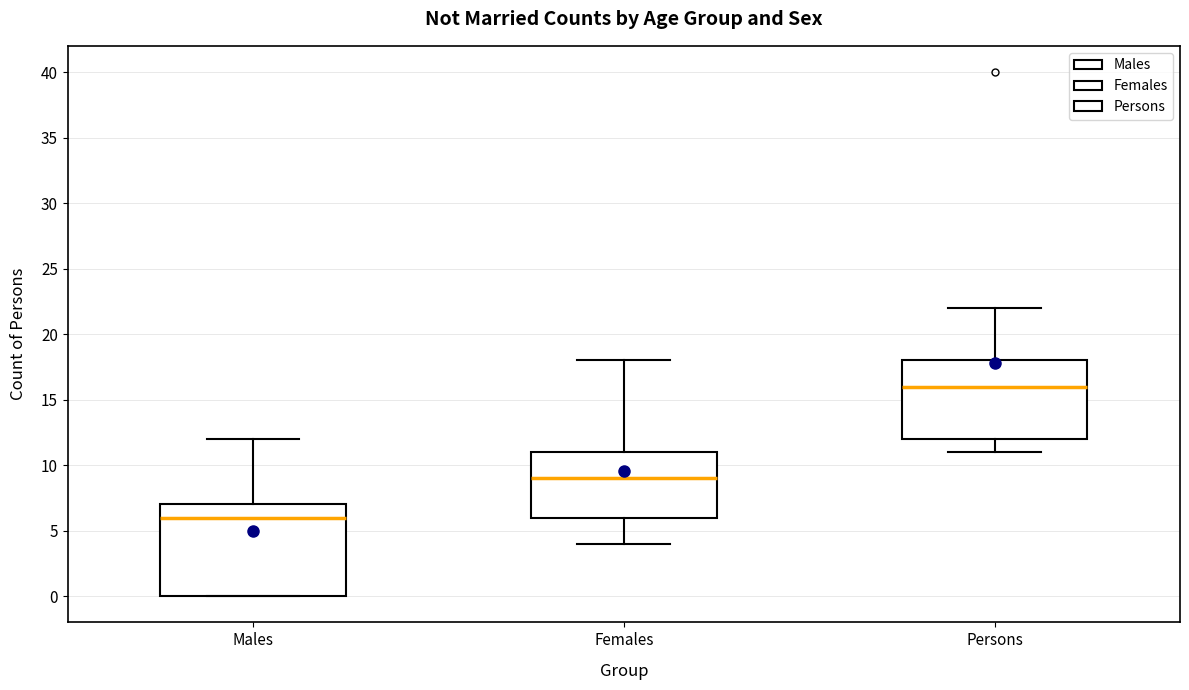

Which box has the highest median line?

Persons